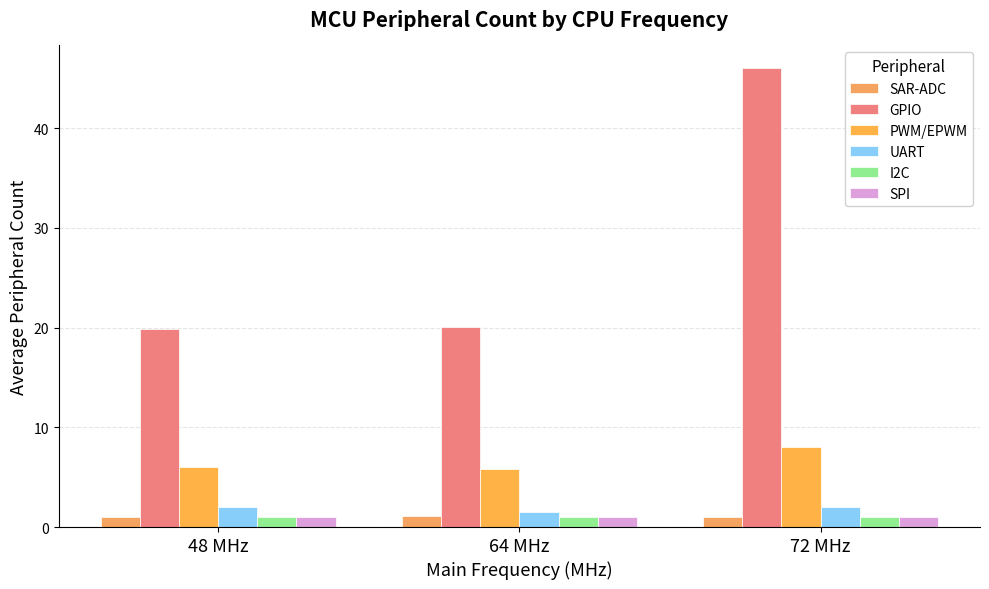

How many bars are there in each group?

6